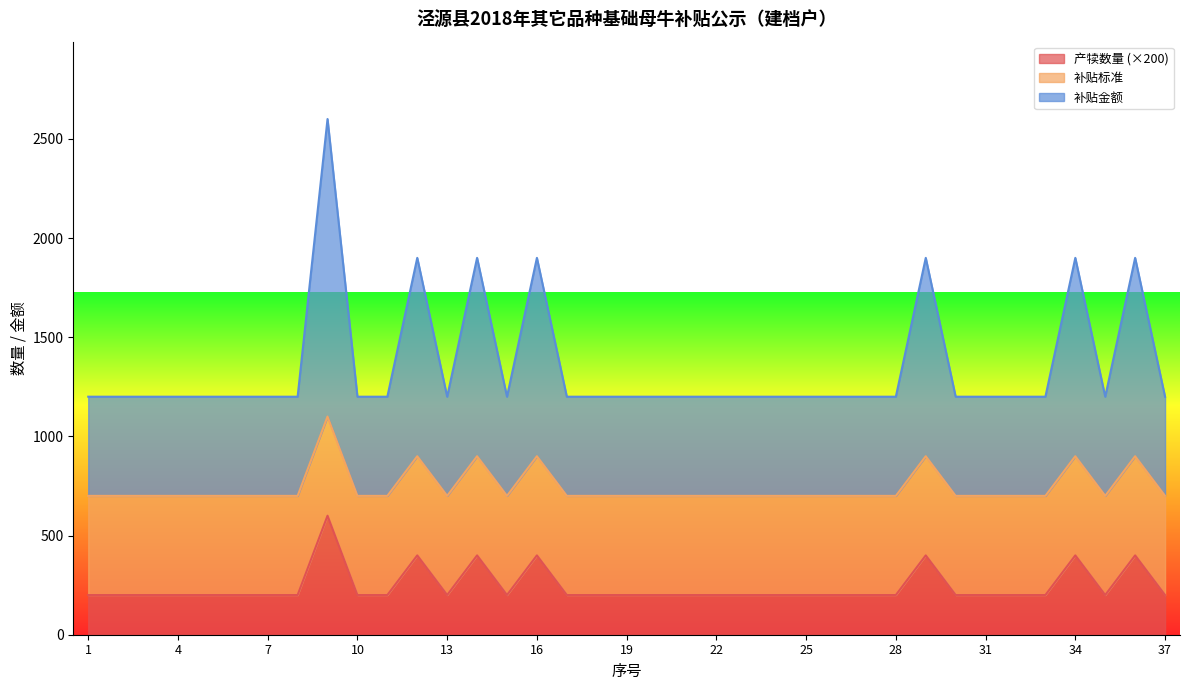

Rank the categories by 补贴金额 value from lowest to highest.

1, 2, 3, 4, 5, 6, 7, 8, 10, 11, 13, 15, 17, 18, 19, 20, 21, 22, 23, 24, 25, 26, 27, 28, 30, 31, 32, 33, 35, 37, 12, 14, 16, 29, 34, 36, 9